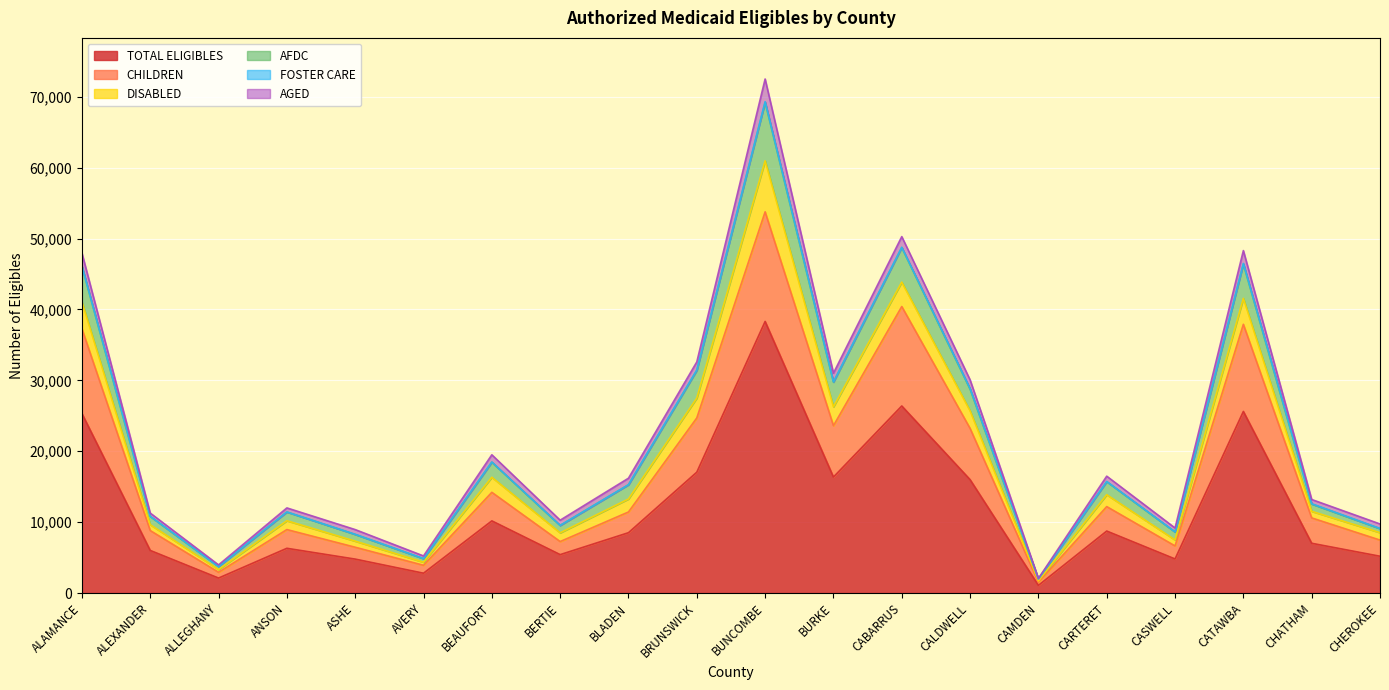

Is it true that TOTAL ELIGIBLES equals 2794 at AVERY?

True